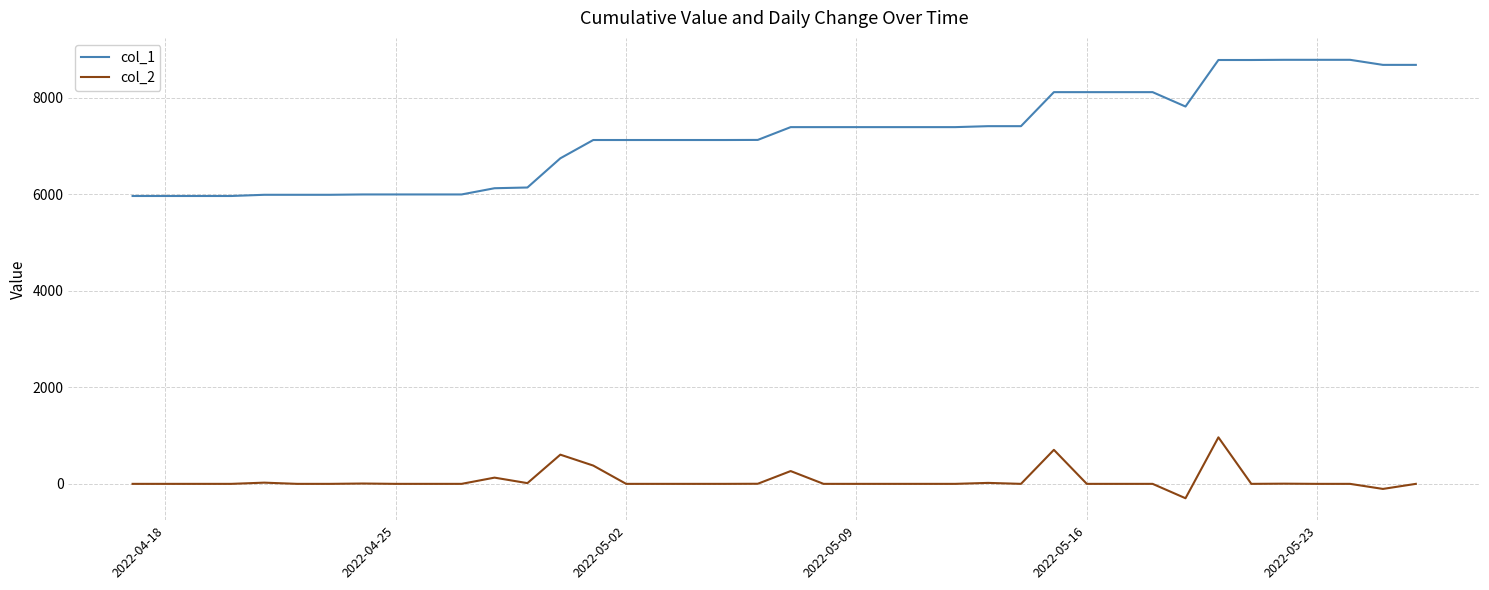

Which series has the largest range (max minus min)?

col_1